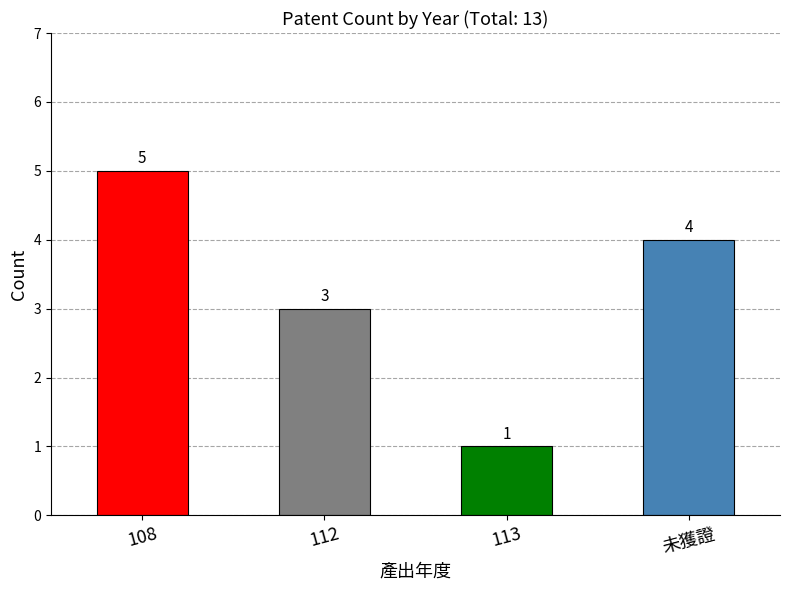

What is the maximum value shown in the chart?

5